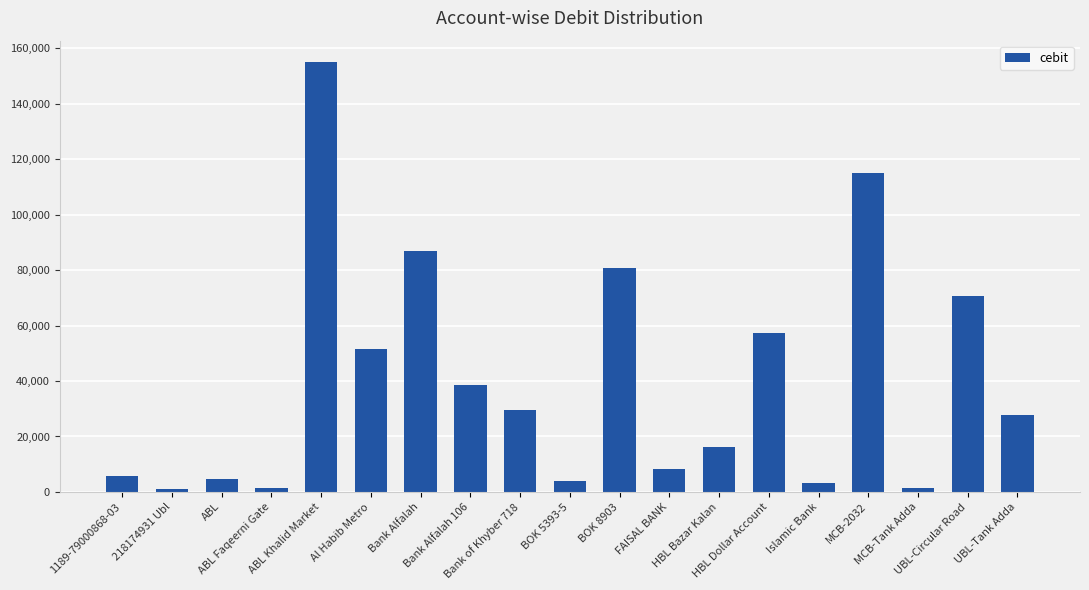

What is the label of the 15th bar from the left?

Islamic Bank